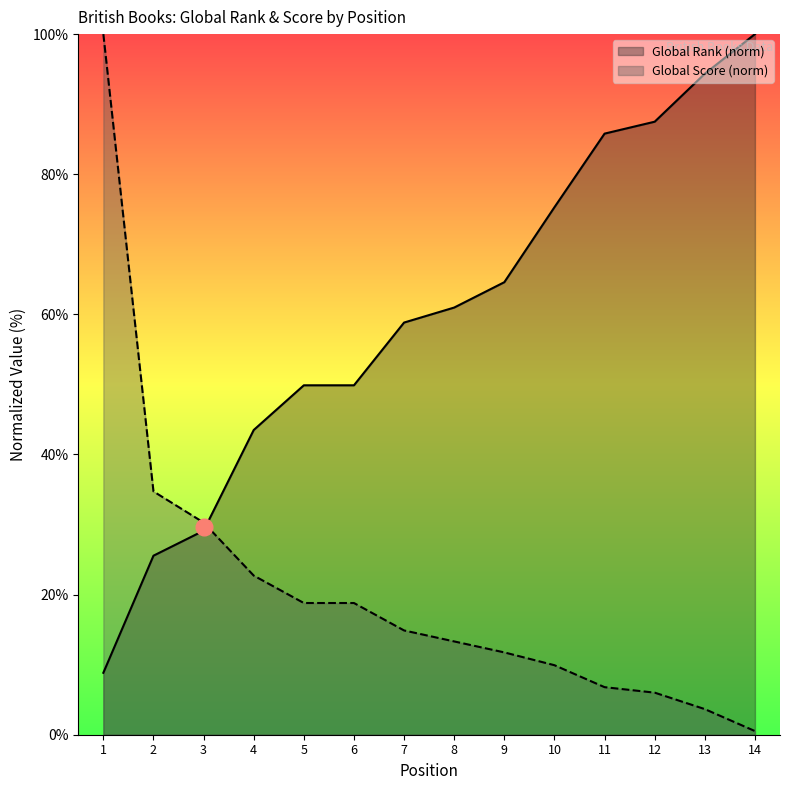

Read the Global Score value at 9.

11.7